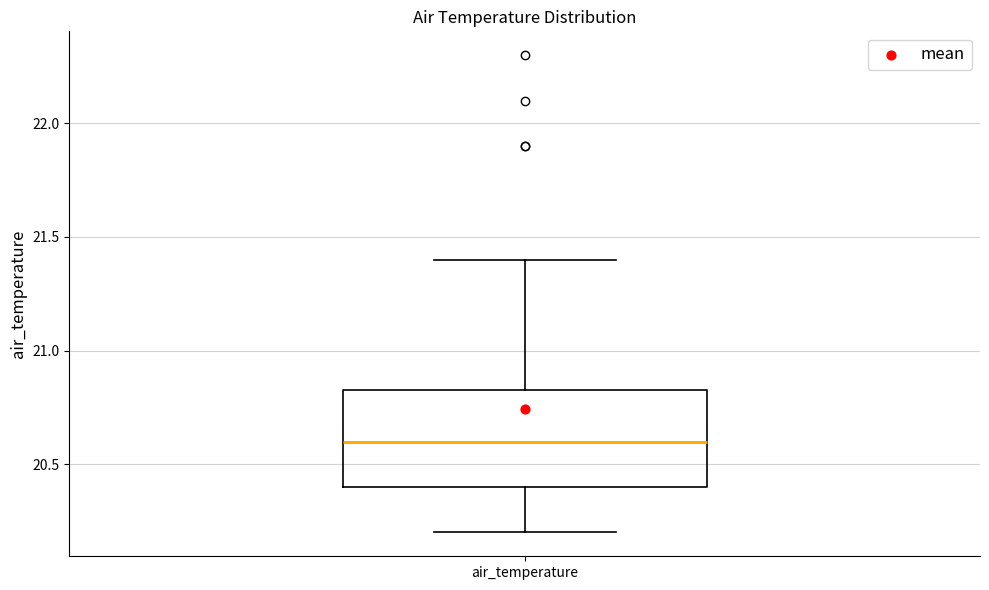

Read this box plot against the y-axis: the position of the median line, the range covered by the box, and the ends of both whiskers. The values are not printed on the chart, so give them approximately, as read against the axis.

median 20.60, box 20.40 to 20.85, whiskers 20.20 to 21.40